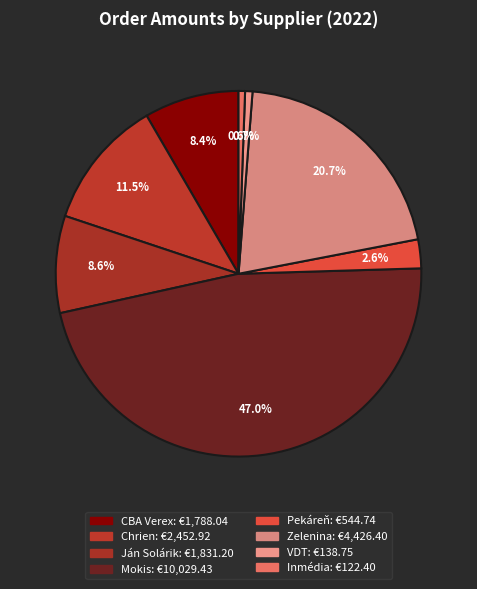

How many segments does this pie chart have?

8